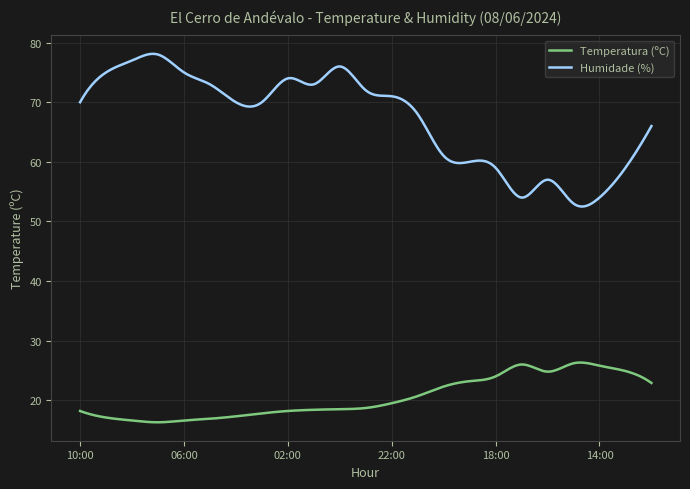

What is the lowest value of the Humidade (%) series?

52.5